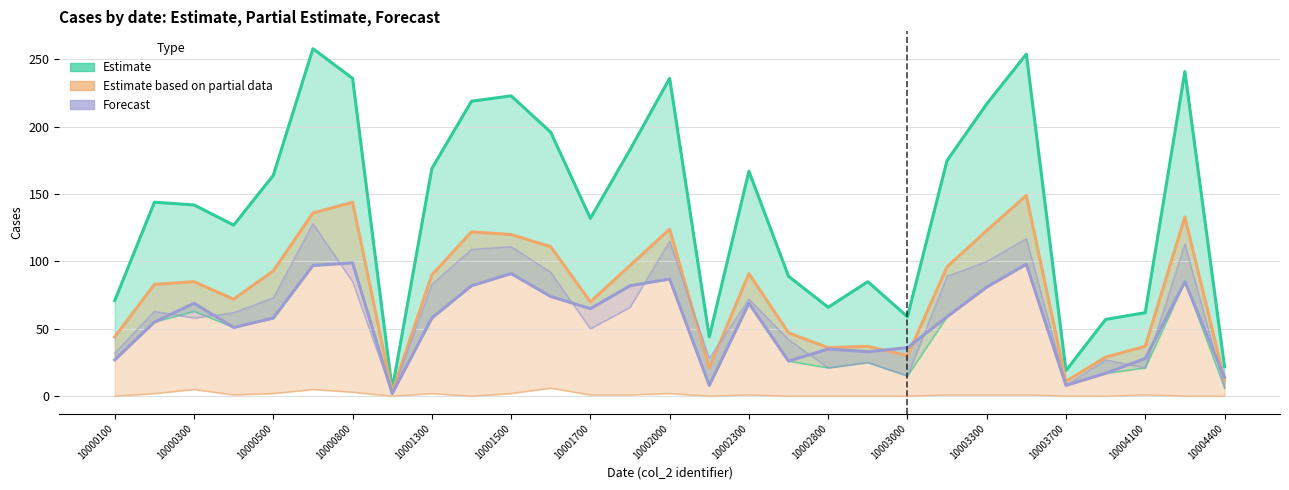

What is the spread (max minus min) of values at 10000100?

44